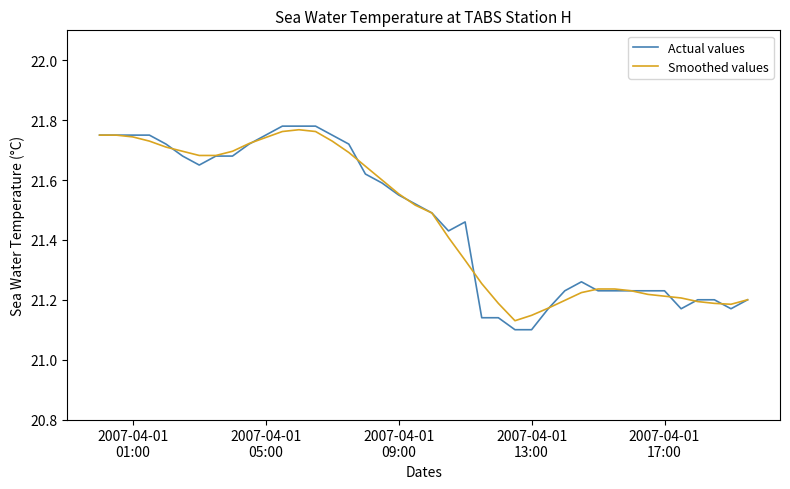

Which series has the widest spread of values?

Actual values